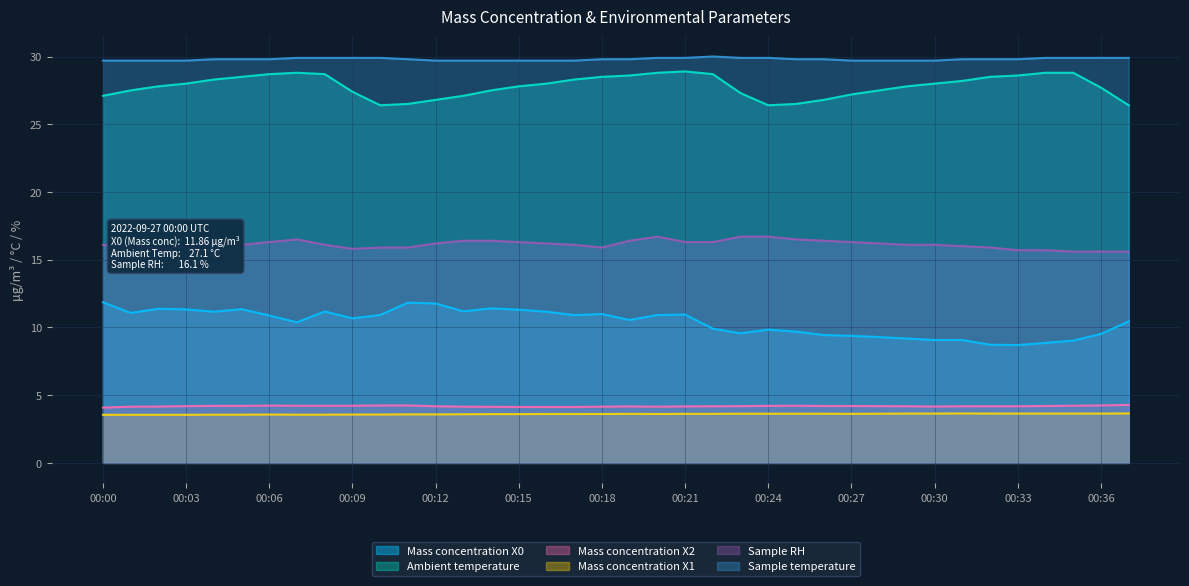

Reading left to right, extract all data points from this chart.

Mass concentration X0: 00:00=11.9	00:01=11.1	00:02=11.4	00:03=11.3	00:04=11.2	00:05=11.3	00:06=10.9	00:07=10.4	00:08=11.2	00:09=10.7	00:10=10.9	00:11=11.8	00:12=11.8	00:13=11.2	00:14=11.4	00:15=11.3	00:16=11.2	00:17=10.9	00:18=11.0	00:19=10.6	00:20=10.9	00:21=10.9	00:22=9.9	00:23=9.6	00:24=9.8	00:25=9.7	00:26=9.4	00:27=9.4	00:28=9.3	00:29=9.2	00:30=9.1	00:31=9.1	00:32=8.7	00:33=8.7	00:34=8.9	00:35=9.0	00:36=9.5	00:37=10.4
Ambient temperature: 00:00=27.1	00:01=27.5	00:02=27.8	00:03=28.0	00:04=28.3	00:05=28.5	00:06=28.7	00:07=28.8	00:08=28.7	00:09=27.4	00:10=26.4	00:11=26.5	00:12=26.8	00:13=27.1	00:14=27.5	00:15=27.8	00:16=28.0	00:17=28.3	00:18=28.5	00:19=28.6	00:20=28.8	00:21=28.9	00:22=28.7	00:23=27.3	00:24=26.4	00:25=26.5	00:26=26.8	00:27=27.2	00:28=27.5	00:29=27.8	00:30=28.0	00:31=28.2	00:32=28.5	00:33=28.6	00:34=28.8	00:35=28.8	00:36=27.7	00:37=26.4
Mass concentration X2: 00:00=4.1	00:01=4.2	00:02=4.2	00:03=4.2	00:04=4.2	00:05=4.2	00:06=4.2	00:07=4.2	00:08=4.2	00:09=4.2	00:10=4.2	00:11=4.2	00:12=4.2	00:13=4.2	00:14=4.1	00:15=4.1	00:16=4.1	00:17=4.1	00:18=4.2	00:19=4.2	00:20=4.2	00:21=4.2	00:22=4.2	00:23=4.2	00:24=4.2	00:25=4.2	00:26=4.2	00:27=4.2	00:28=4.2	00:29=4.2	00:30=4.2	00:31=4.2	00:32=4.2	00:33=4.2	00:34=4.2	00:35=4.2	00:36=4.2	00:37=4.3
Mass concentration X1: 00:00=3.5	00:01=3.5	00:02=3.5	00:03=3.5	00:04=3.6	00:05=3.6	00:06=3.6	00:07=3.6	00:08=3.6	00:09=3.6	00:10=3.6	00:11=3.6	00:12=3.6	00:13=3.6	00:14=3.6	00:15=3.6	00:16=3.6	00:17=3.6	00:18=3.6	00:19=3.6	00:20=3.6	00:21=3.6	00:22=3.6	00:23=3.6	00:24=3.6	00:25=3.6	00:26=3.6	00:27=3.6	00:28=3.6	00:29=3.6	00:30=3.6	00:31=3.6	00:32=3.6	00:33=3.6	00:34=3.6	00:35=3.6	00:36=3.6	00:37=3.6
Sample RH: 00:00=16.1	00:01=16.0	00:02=15.8	00:03=16.0	00:04=16.3	00:05=16.1	00:06=16.3	00:07=16.5	00:08=16.1	00:09=15.8	00:10=15.9	00:11=15.9	00:12=16.2	00:13=16.4	00:14=16.4	00:15=16.3	00:16=16.2	00:17=16.1	00:18=15.9	00:19=16.4	00:20=16.7	00:21=16.3	00:22=16.3	00:23=16.7	00:24=16.7	00:25=16.5	00:26=16.4	00:27=16.3	00:28=16.2	00:29=16.1	00:30=16.1	00:31=16.0	00:32=15.9	00:33=15.7	00:34=15.7	00:35=15.6	00:36=15.6	00:37=15.6
Sample temperature: 00:00=29.7	00:01=29.7	00:02=29.7	00:03=29.7	00:04=29.8	00:05=29.8	00:06=29.8	00:07=29.9	00:08=29.9	00:09=29.9	00:10=29.9	00:11=29.8	00:12=29.7	00:13=29.7	00:14=29.7	00:15=29.7	00:16=29.7	00:17=29.7	00:18=29.8	00:19=29.8	00:20=29.9	00:21=29.9	00:22=30.0	00:23=29.9	00:24=29.9	00:25=29.8	00:26=29.8	00:27=29.7	00:28=29.7	00:29=29.7	00:30=29.7	00:31=29.8	00:32=29.8	00:33=29.8	00:34=29.9	00:35=29.9	00:36=29.9	00:37=29.9